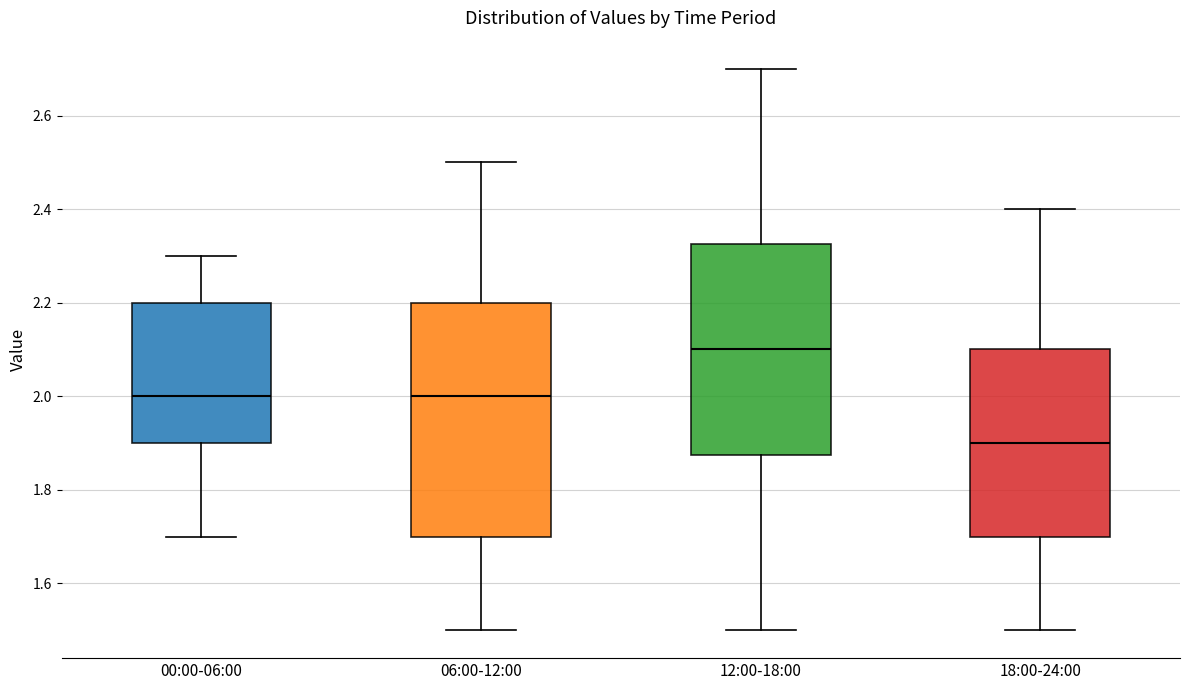

Reading left to right, read every box against the y-axis: the position of its median line, the range the box covers, and the ends of its whiskers. The values are not printed on the chart, so give them approximately, as read against the axis.

00:00-06:00: median 2.00, box 1.90 to 2.20, whiskers 1.70 to 2.30
06:00-12:00: median 2.00, box 1.70 to 2.20, whiskers 1.50 to 2.50
12:00-18:00: median 2.10, box 1.88 to 2.32, whiskers 1.50 to 2.70
18:00-24:00: median 1.90, box 1.70 to 2.10, whiskers 1.50 to 2.40